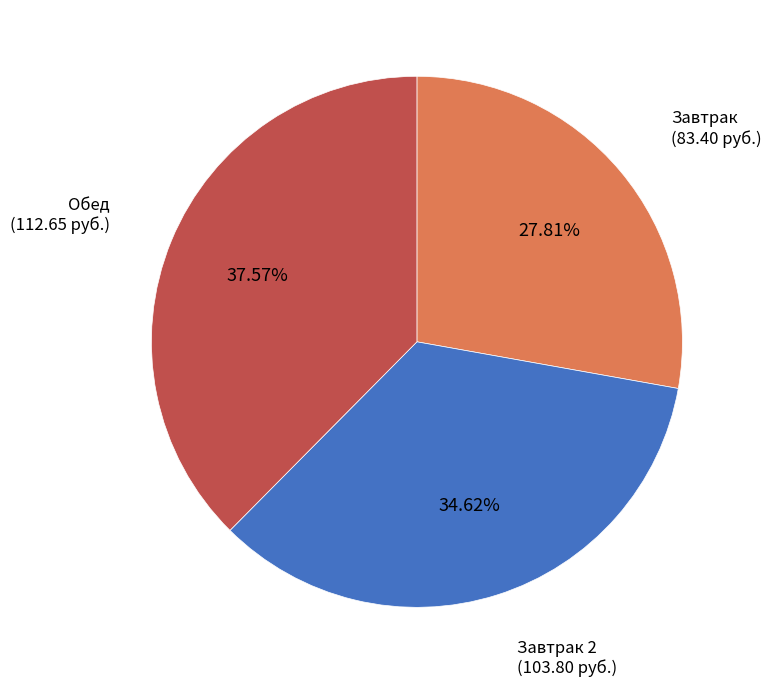

Is there any slice that represents more than half of the pie?

No